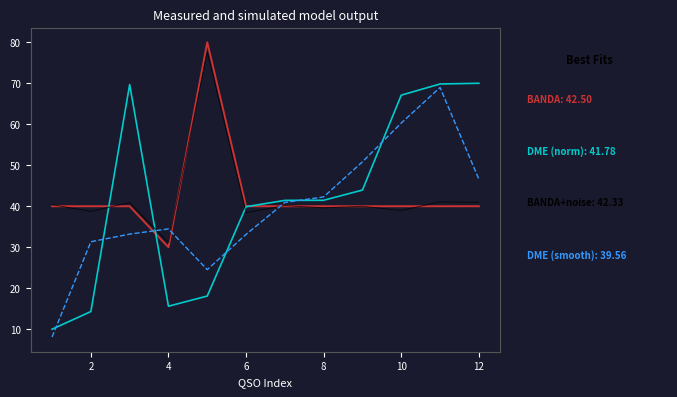

What is the minimum value shown in the chart?

8.1